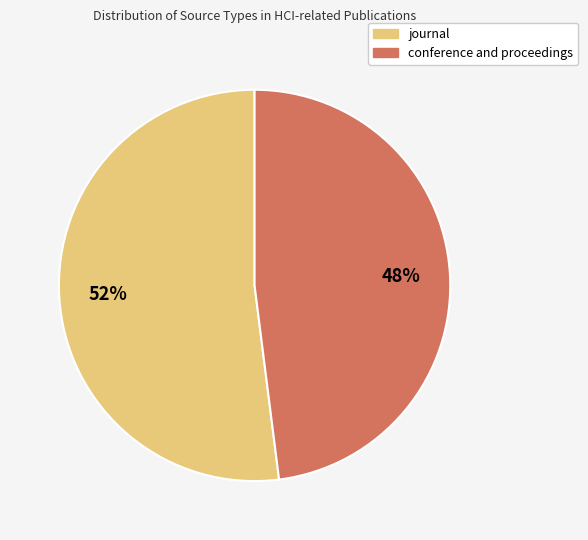

What is the ratio of the value at journal to the value at conference and proceedings?

1.1